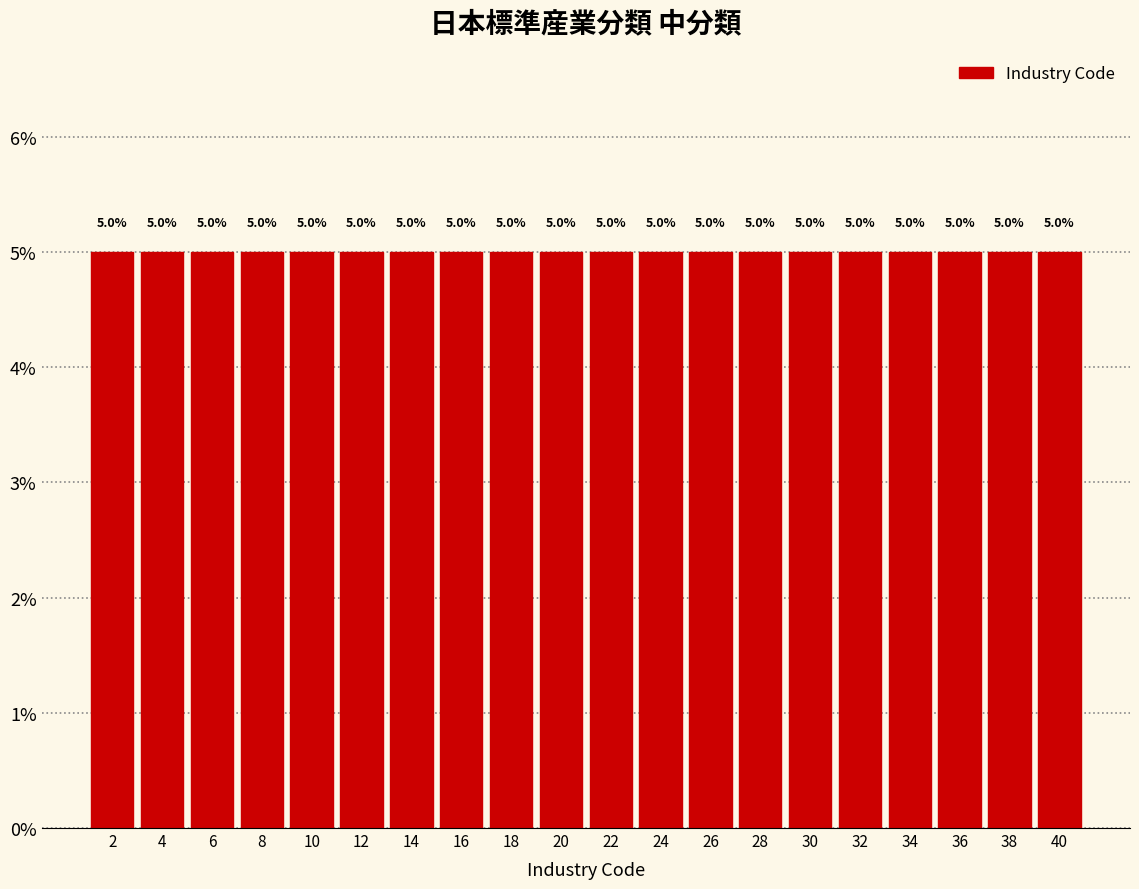

What is the height of the bar covering 25 to 27 on the x-axis?

5.0